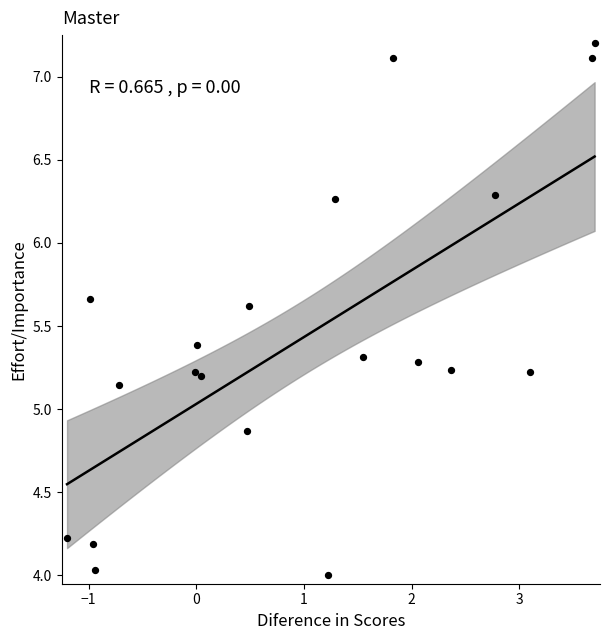

What is the range of Y values (max minus min)?

3.2